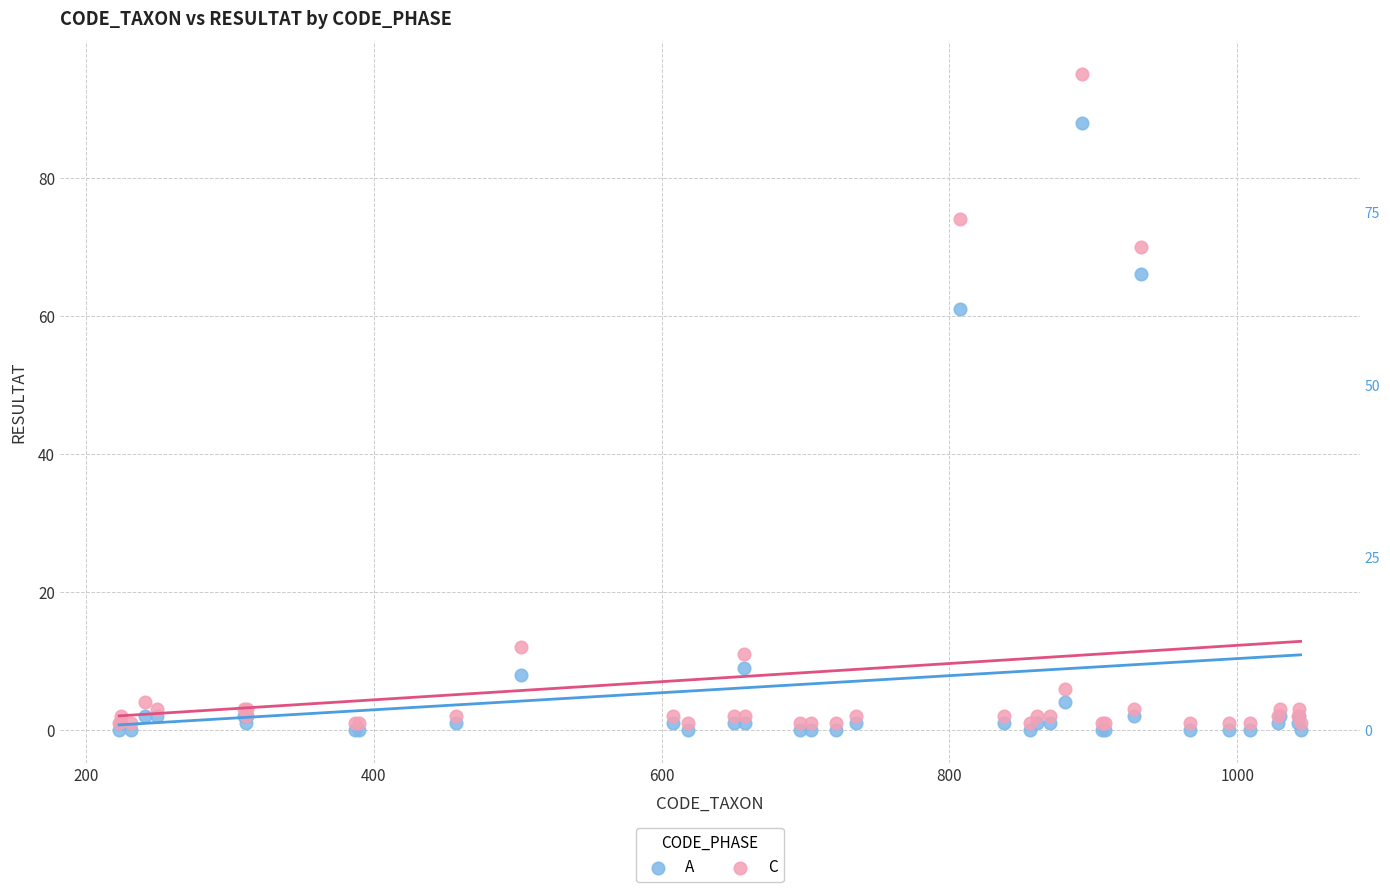

Which series contains the highest Y value?

C